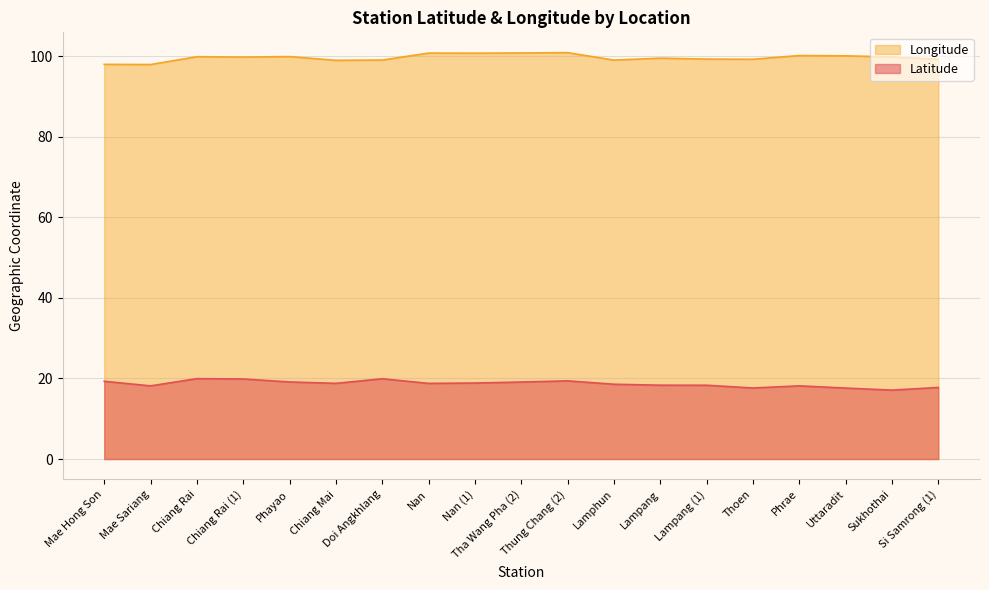

The Longitude series shows 99.0 at Doi Angkhlang. True or false?

True